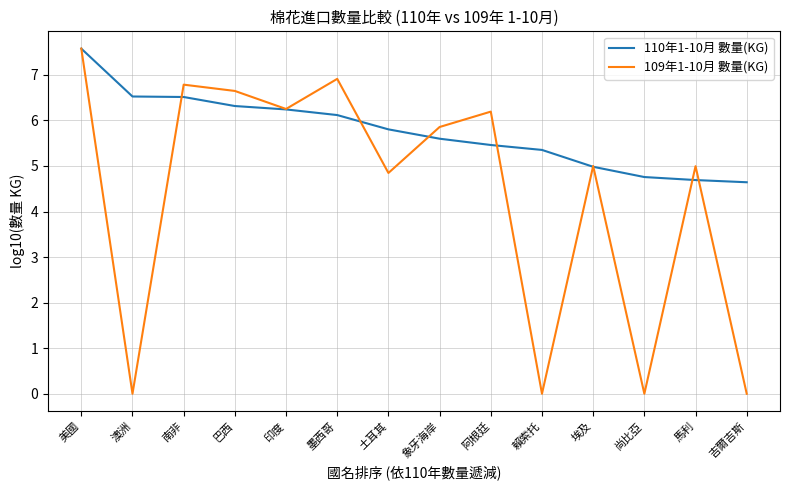

List the series in order of their overall mean, lowest first.

109年1-10月 數量(KG), 110年1-10月 數量(KG)